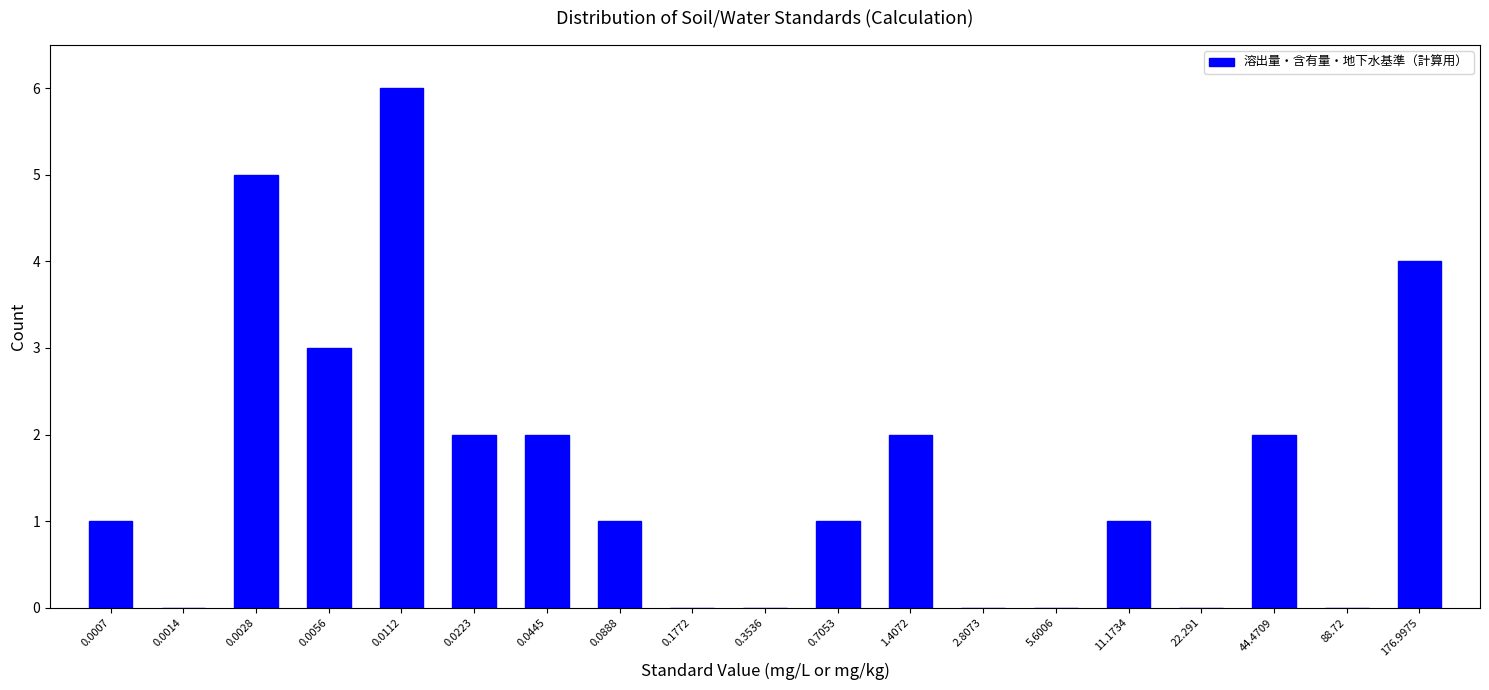

Reading left to right, transcribe all the data shown in this chart.

0.0007=1	0.0014=0	0.0028=5	0.0056=3	0.0112=6	0.0223=2	0.0445=2	0.0888=1	0.1772=0	0.3536=0	0.7053=1	1.4072=2	2.8073=0	5.6006=0	11.1734=1	22.291=0	44.4709=2	88.72=0	176.9975=4